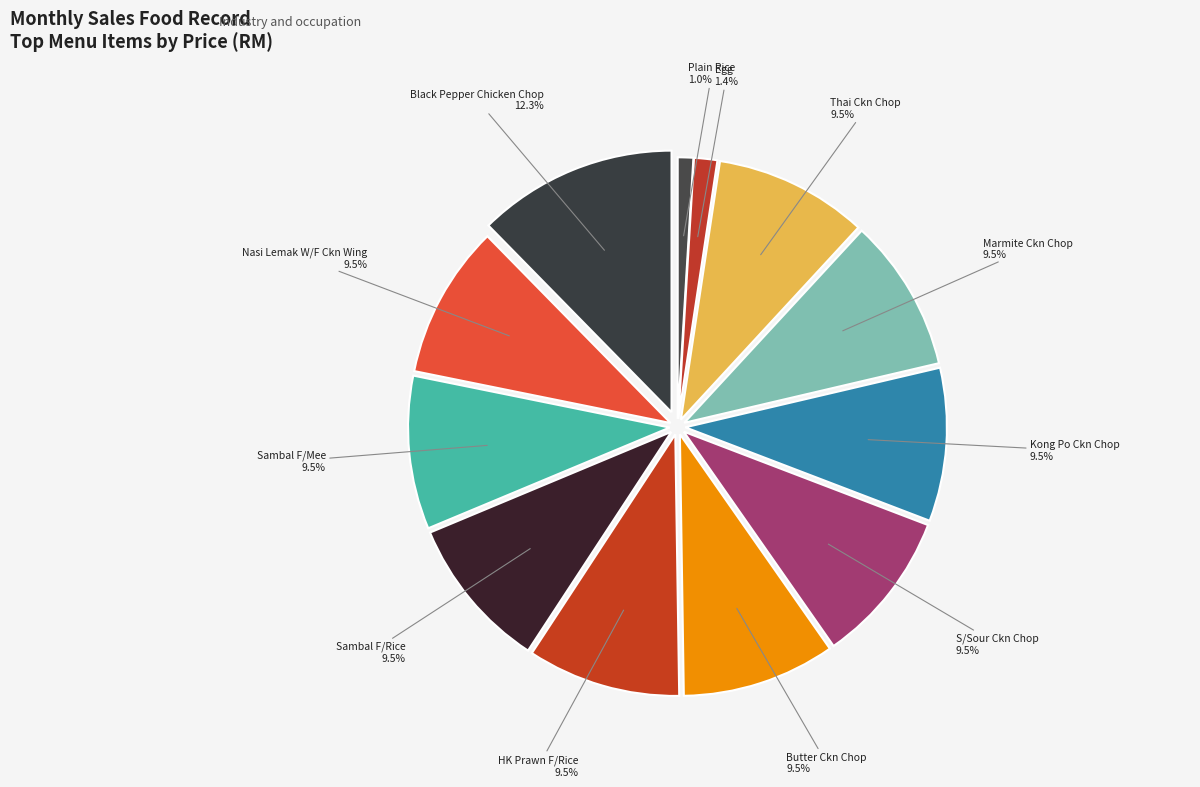

Which category has the biggest portion of the pie?

Black Pepper Chicken Chop